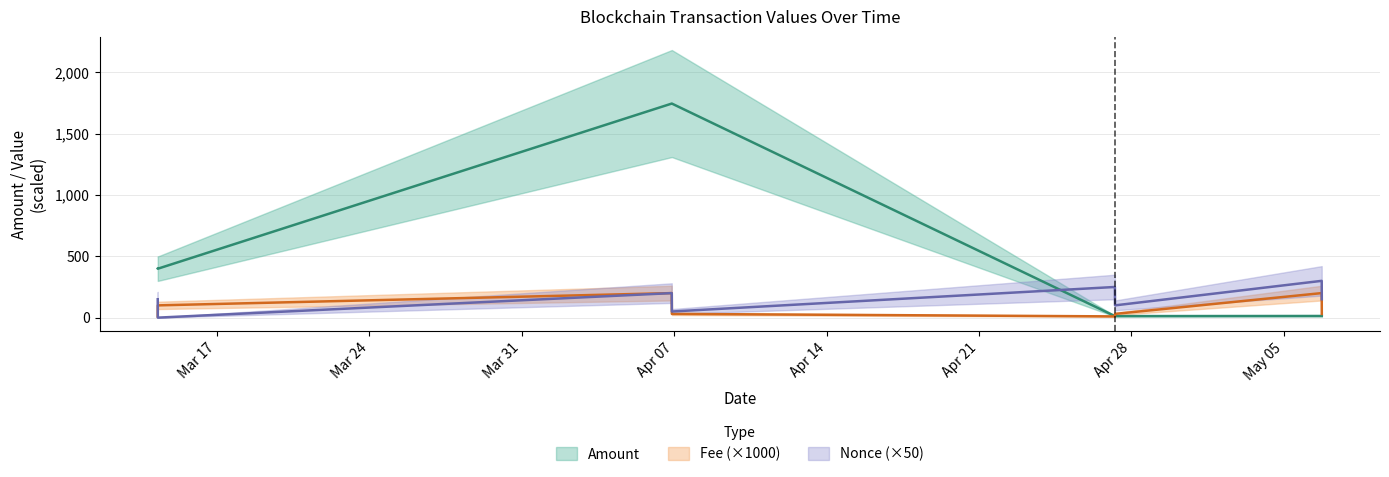

Between 2024-05-06 17:36:00 and 2024-04-06 21:27:00, which is larger?

2024-04-06 21:27:00